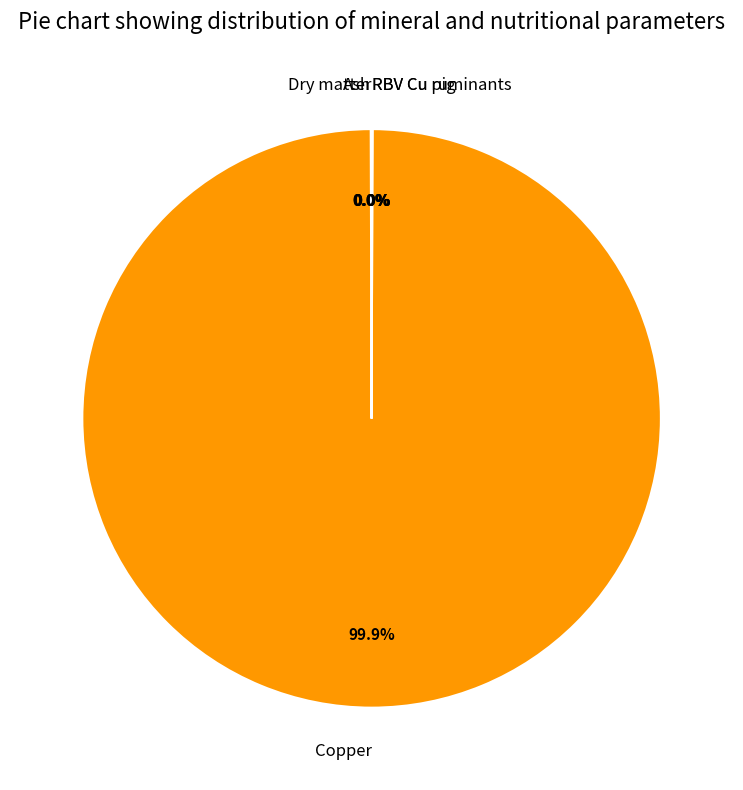

Which slice represents more than half of the pie?

Copper